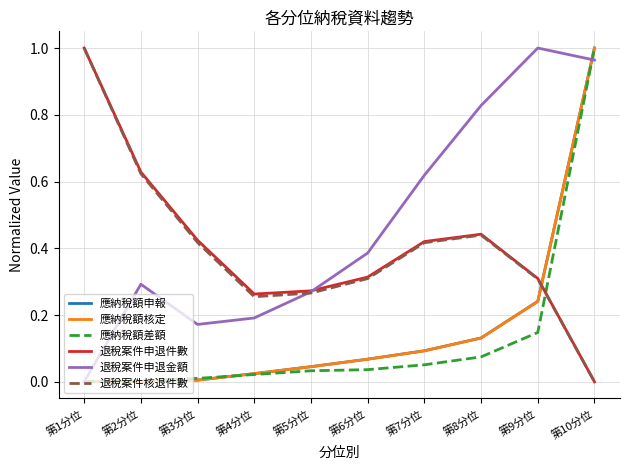

What position from the left is 第9分位?

9